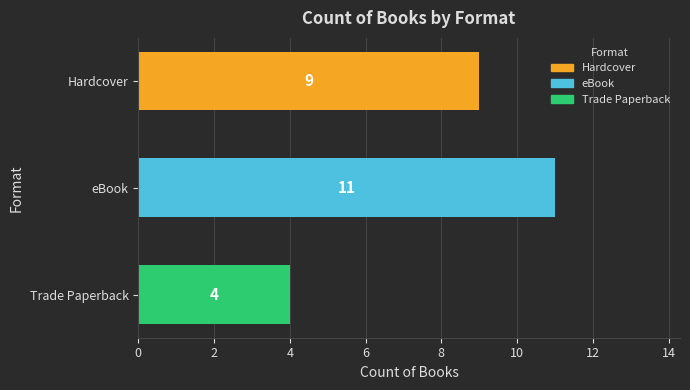

Reading bottom to top, what are all the values shown in this chart?

Trade Paperback=4	eBook=11	Hardcover=9